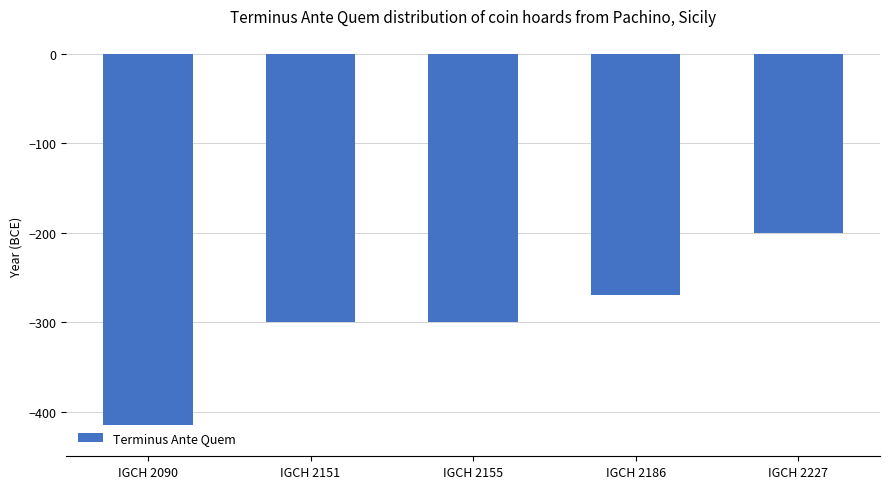

Are the bars horizontal?

No